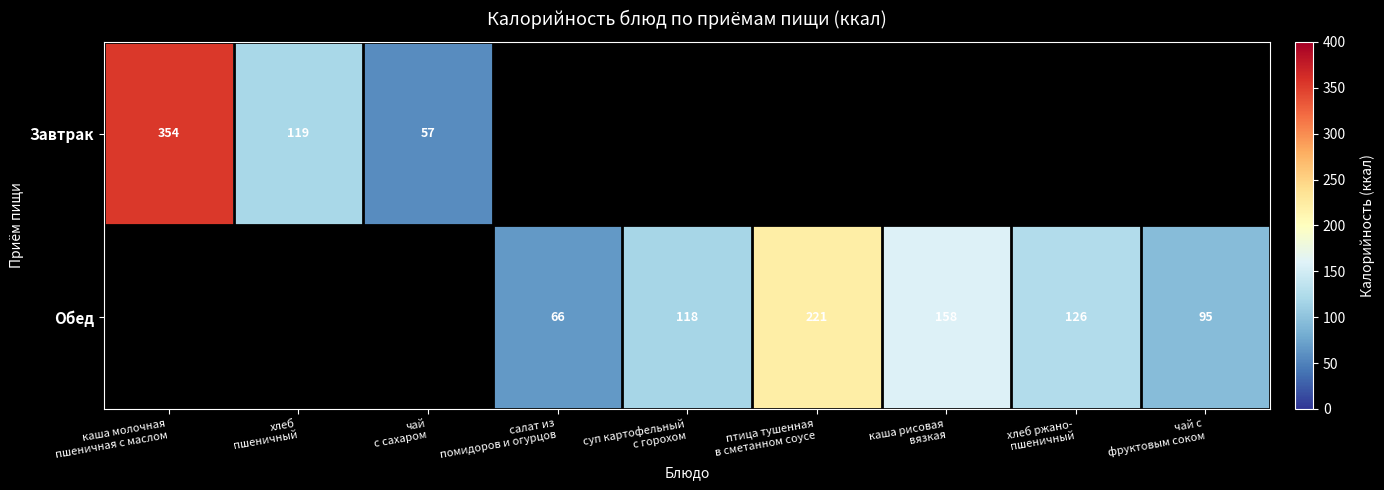

What is the greatest value displayed?

354.0